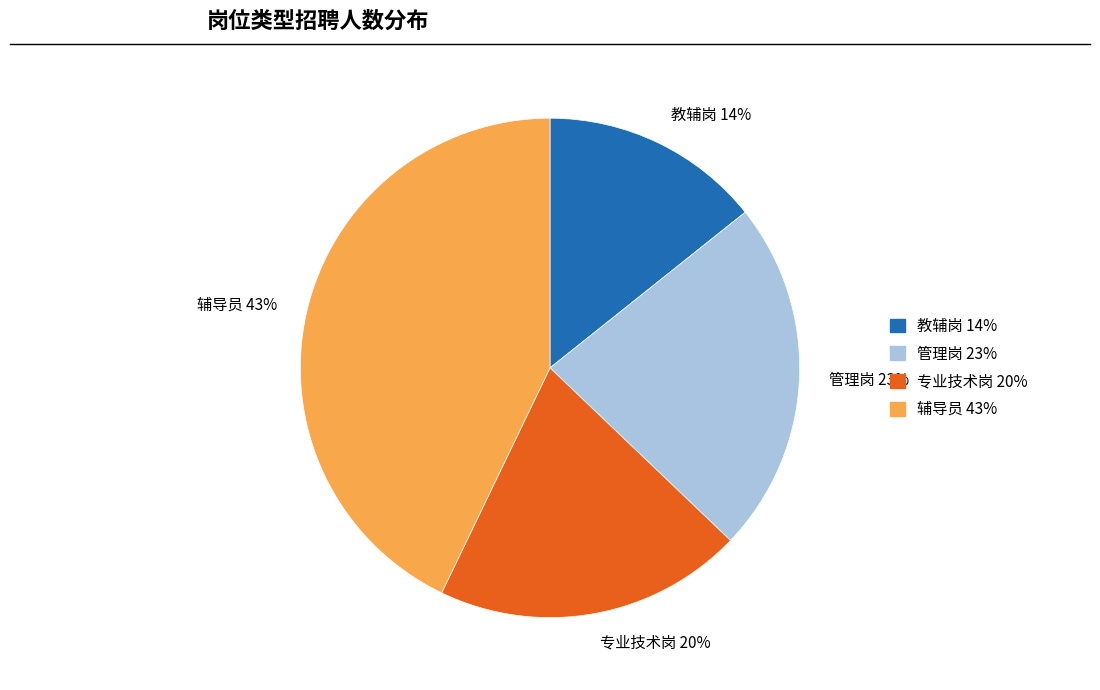

Approximately how many times larger is the value at 管理岗 compared to 教辅岗?

1.6